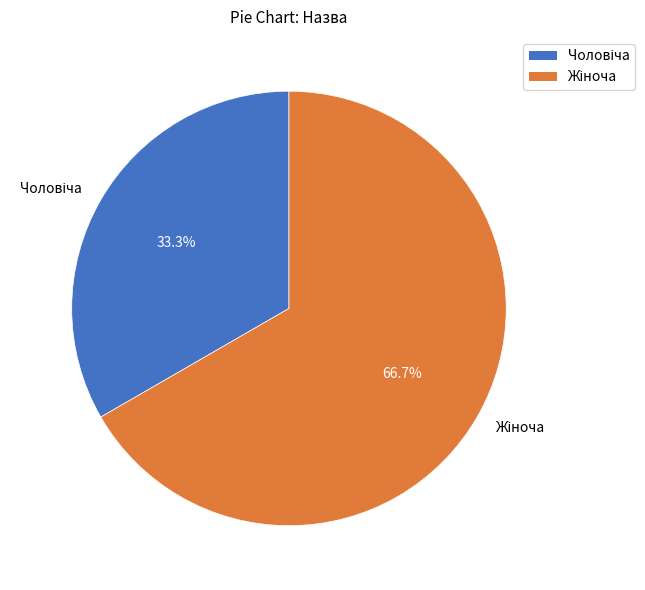

Is there a majority slice in this chart?

Yes